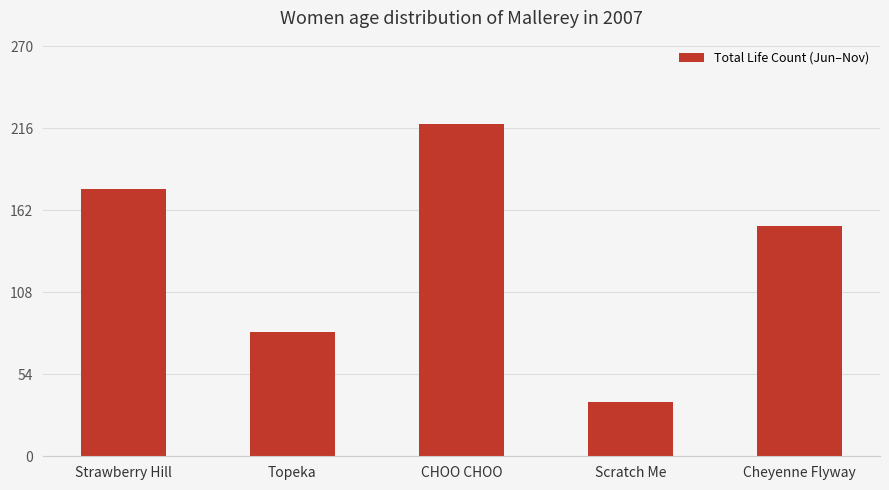

What is the change in value from Topeka to Scratch Me?

-46